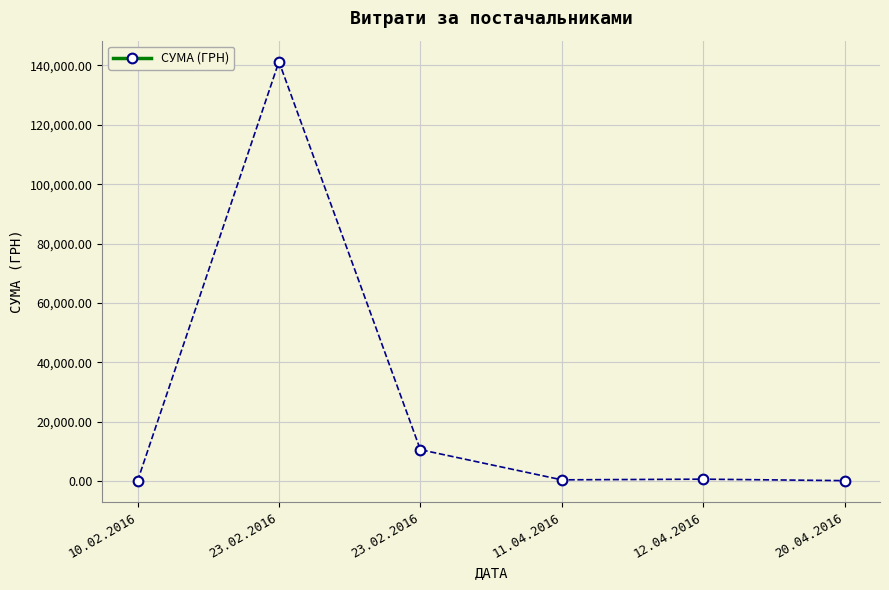

How many values exceed 745?

3